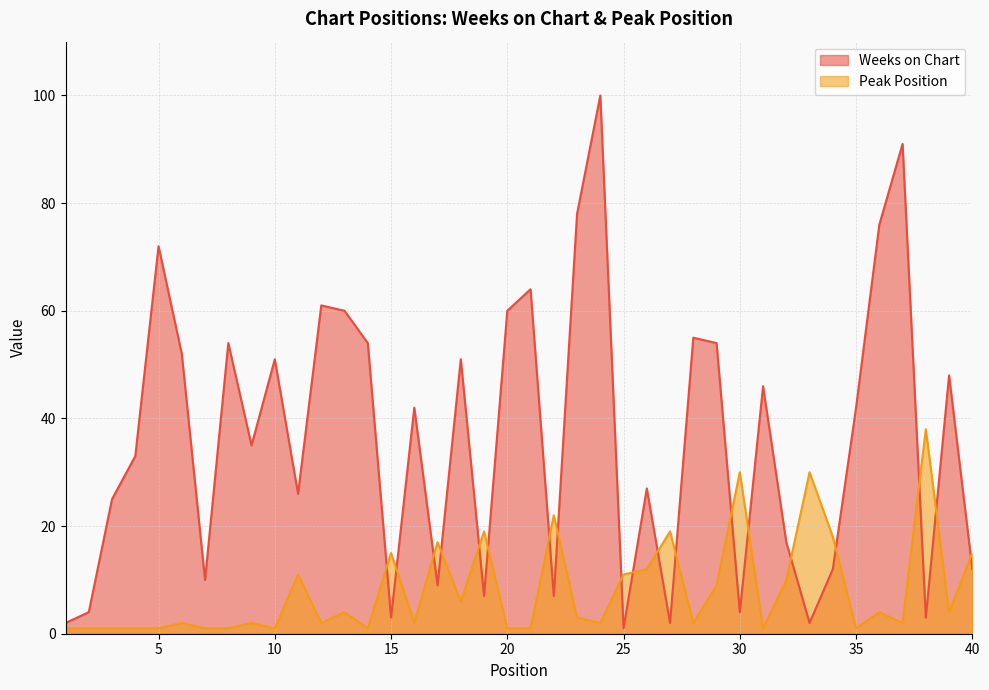

Reading left to right, extract all data points from this chart.

Weeks on Chart: 1=2	2=4	3=25	4=33	5=72	6=52	7=10	8=54	9=35	10=51	11=26	12=61	13=60	14=54	15=3	16=42	17=9	18=51	19=7	20=60	21=64	22=7	23=78	24=100	25=1	26=27	27=2	28=55	29=54	30=4	31=46	32=17	33=2	34=12	35=42	36=76	37=91	38=3	39=48	40=12
Peak Position: 1=1	2=1	3=1	4=1	5=1	6=2	7=1	8=1	9=2	10=1	11=11	12=2	13=4	14=1	15=15	16=2	17=17	18=6	19=19	20=1	21=1	22=22	23=3	24=2	25=11	26=12	27=19	28=2	29=9	30=30	31=1	32=10	33=30	34=18	35=1	36=4	37=2	38=38	39=4	40=15